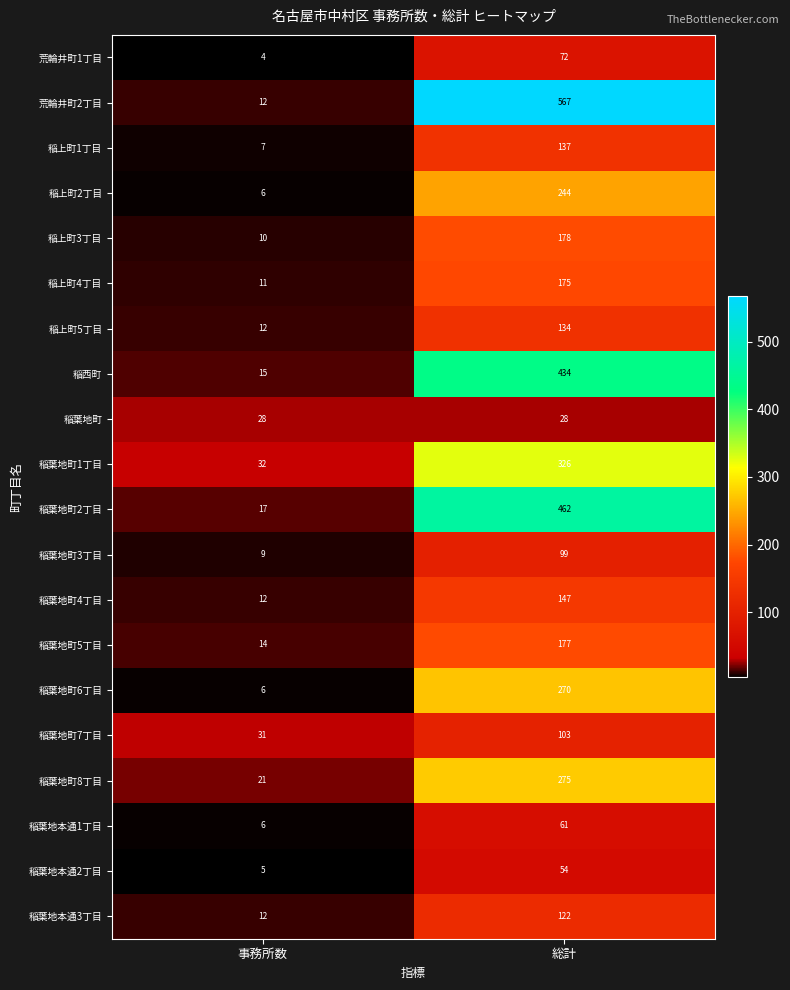

Which series changed the most between 事務所数 and 総計?

荒輪井町2丁目